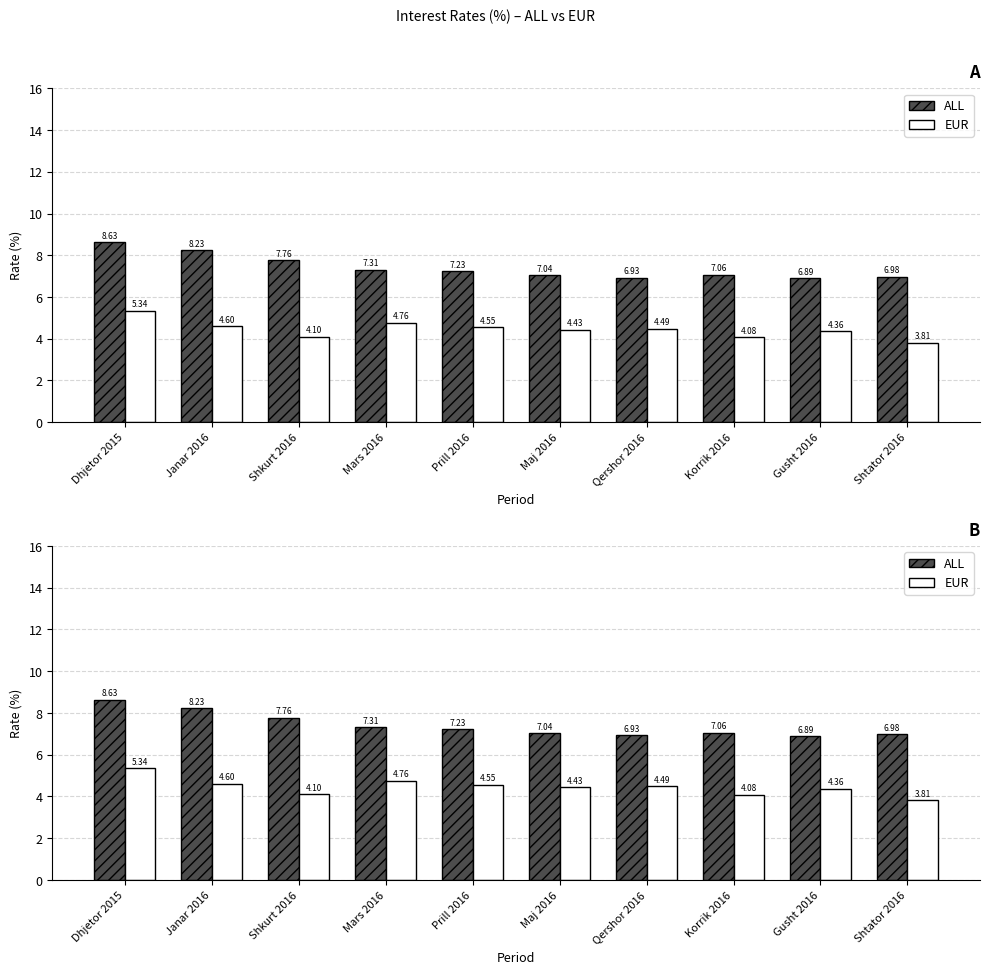

How many groups of bars are there?

10